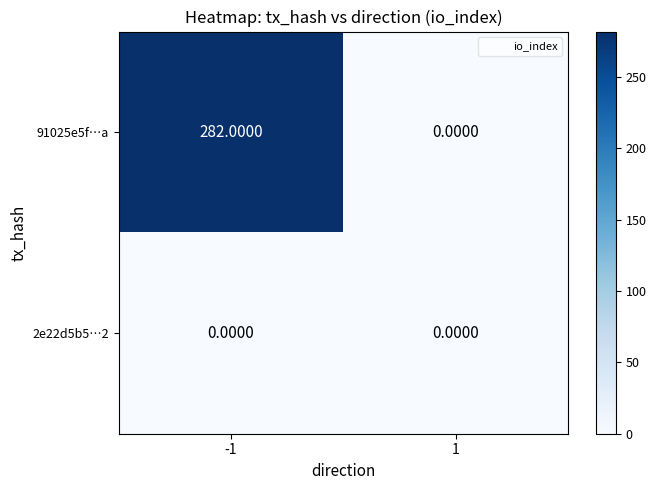

List the labels in order of 91025e5f…a value, smallest first.

1, -1